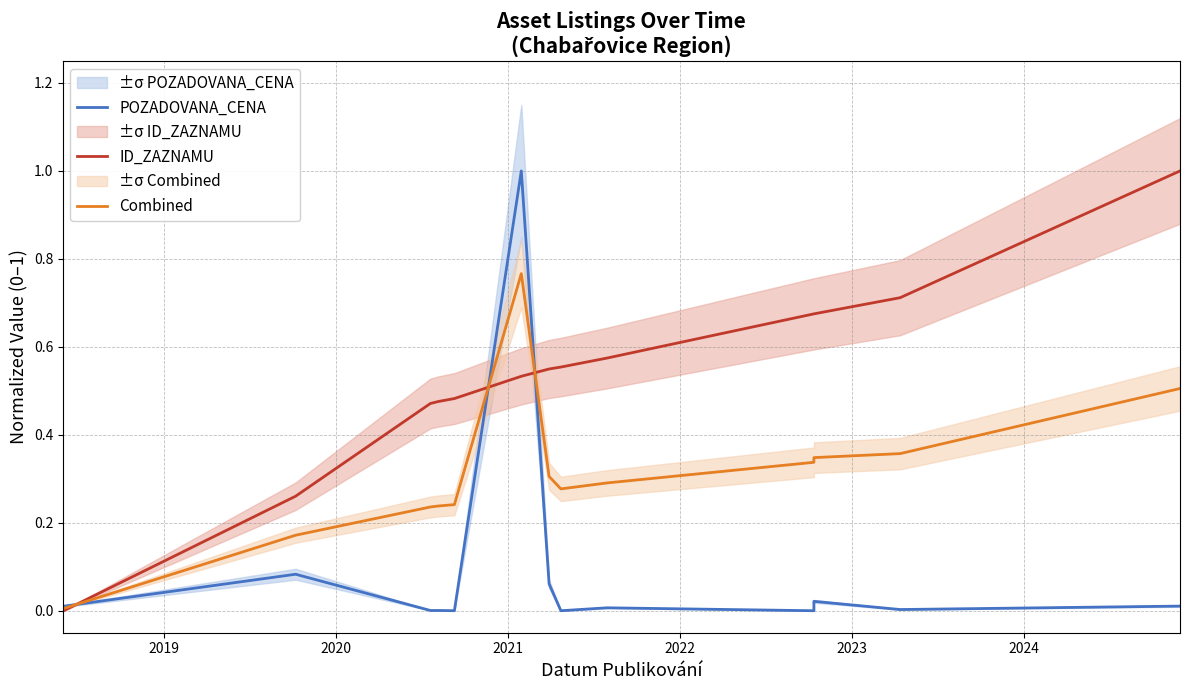

What is the value of the ID_ZAZNAMU point at the 12th from the left?

0.7